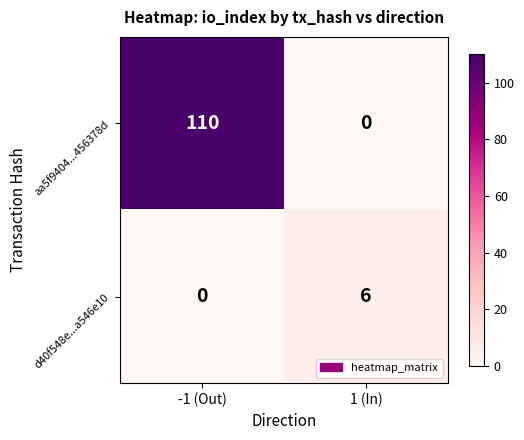

How many distinct data groups are displayed?

2